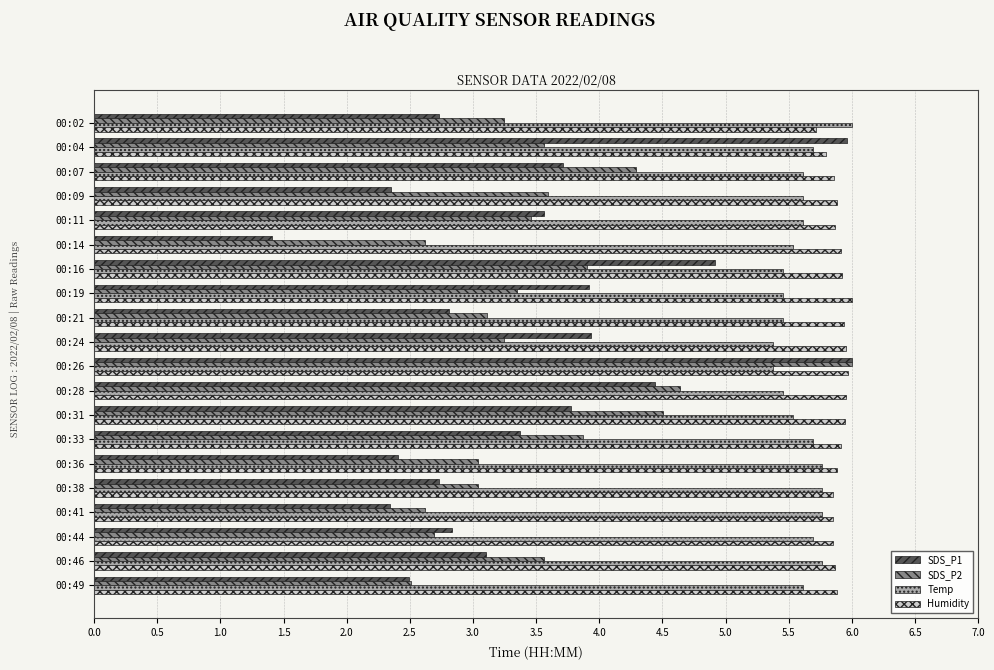

Is it true that Humidity equals 8.9 at 00:46?

False